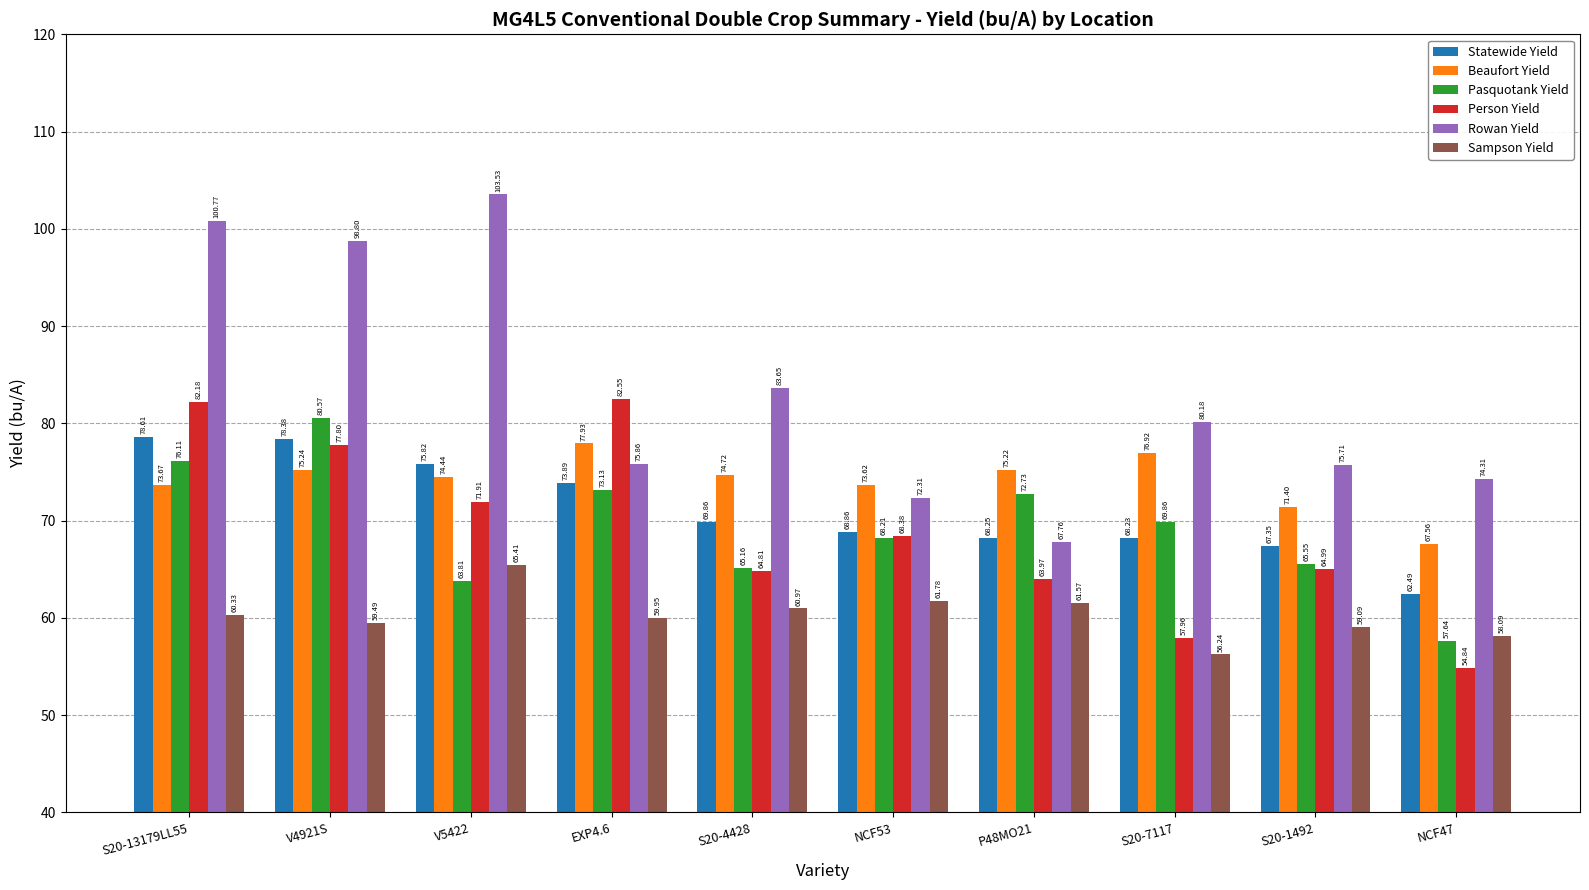

What is the average value of the Beaufort Yield series?

74.1